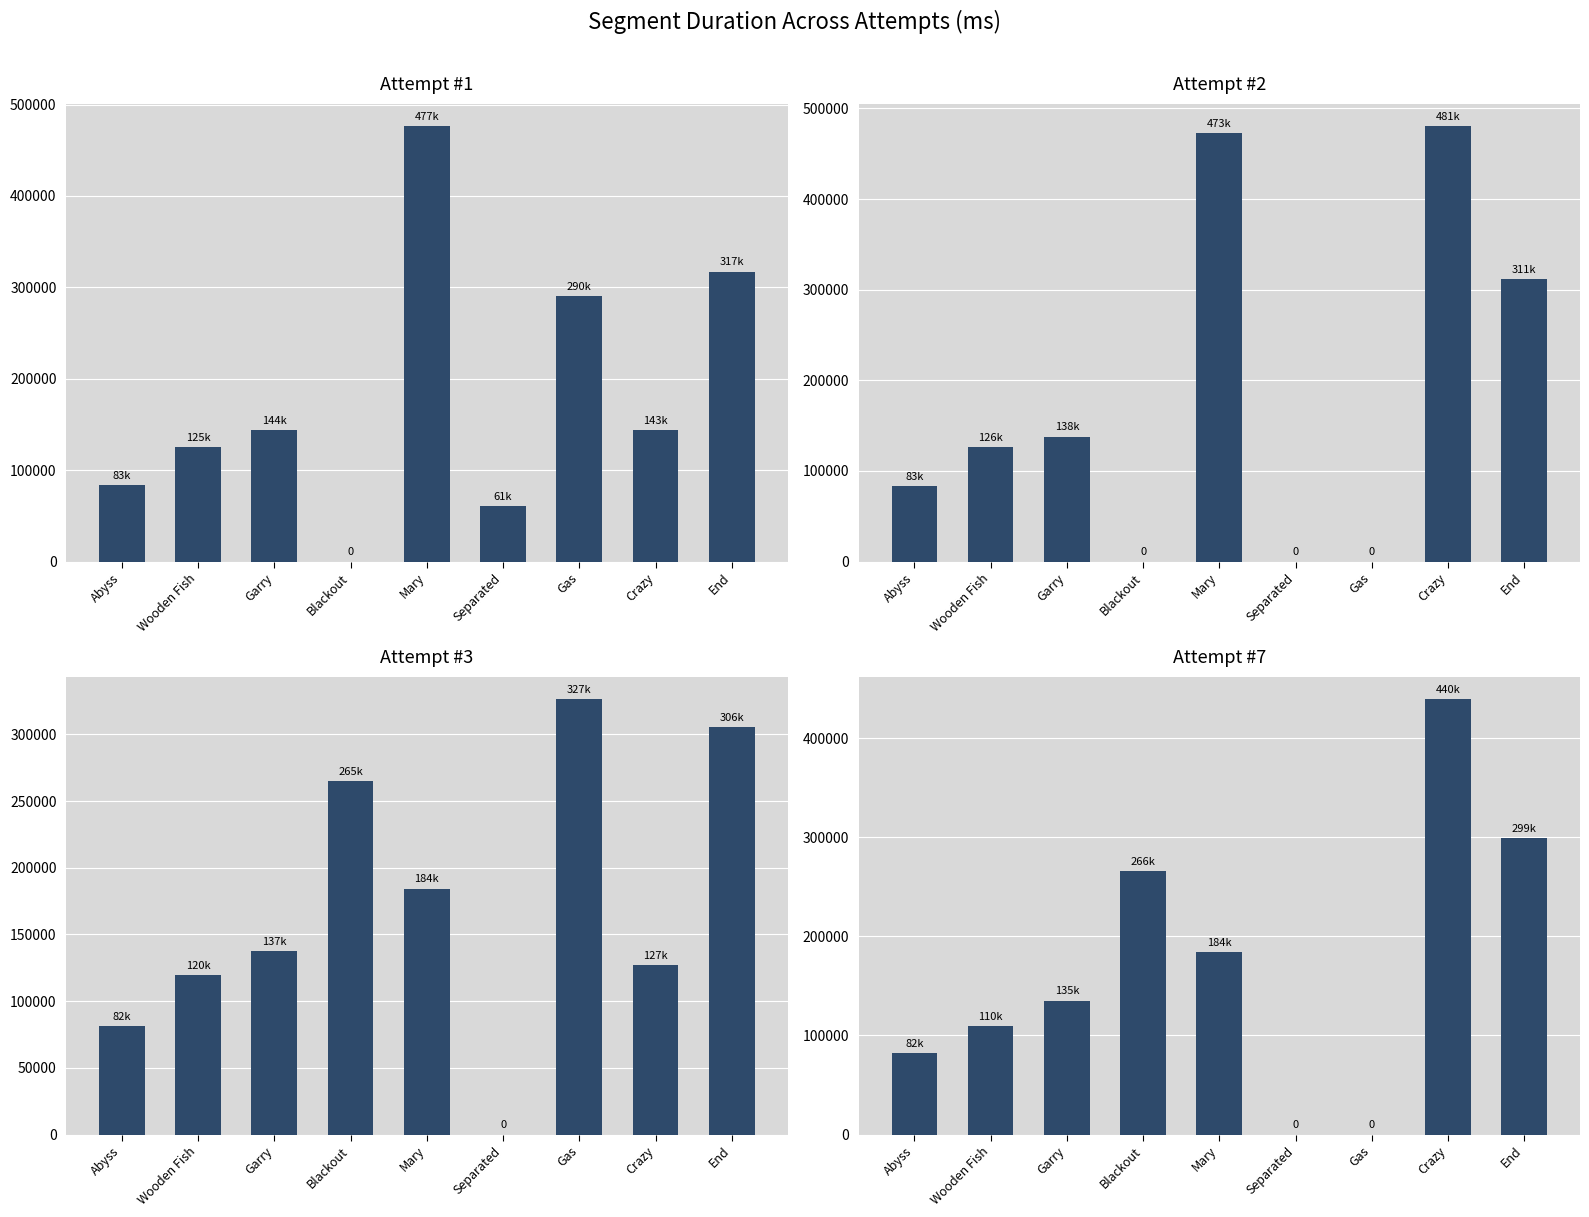

What is the difference between the Attempt #3 values at Wooden Fish and Mary?

64882